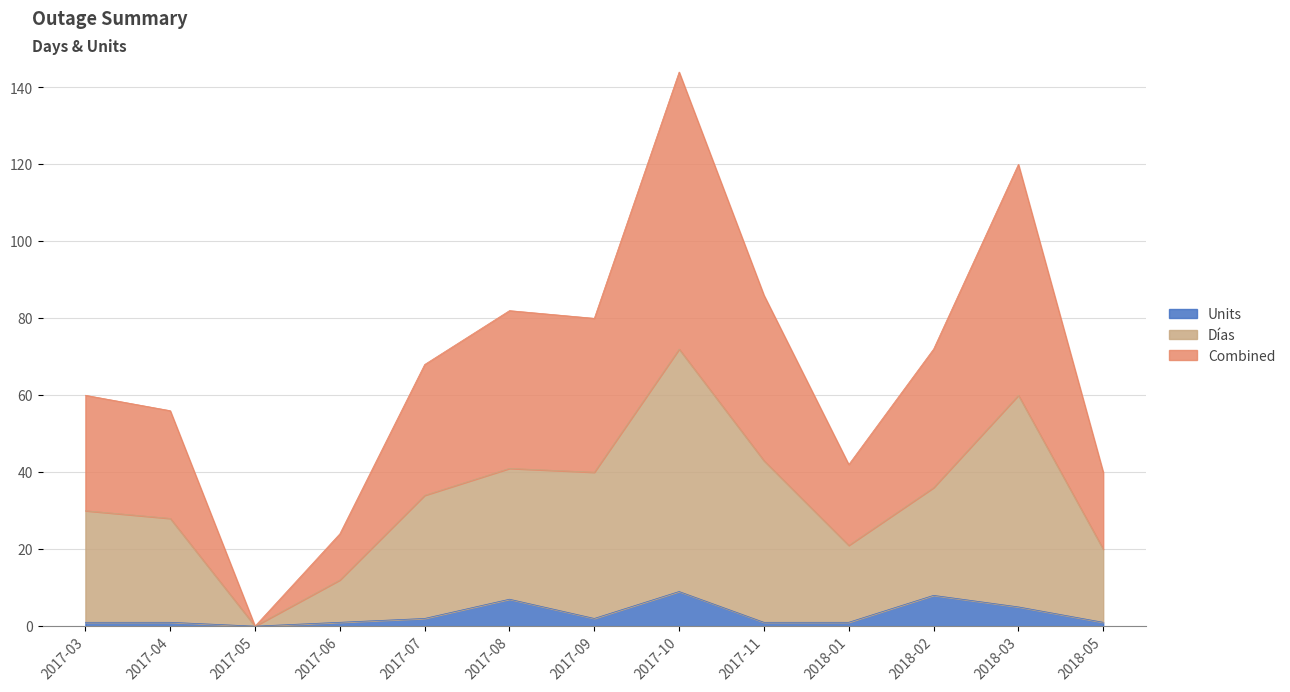

How many series are shown in this chart?

3